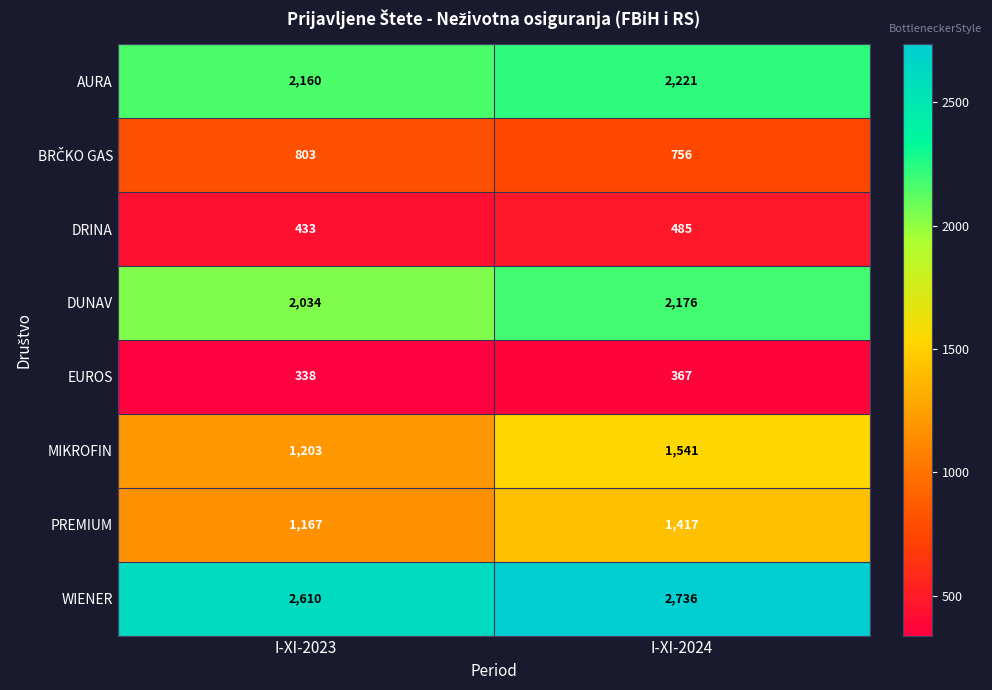

What is the approximate value of WIENER at I-XI-2024?

2736